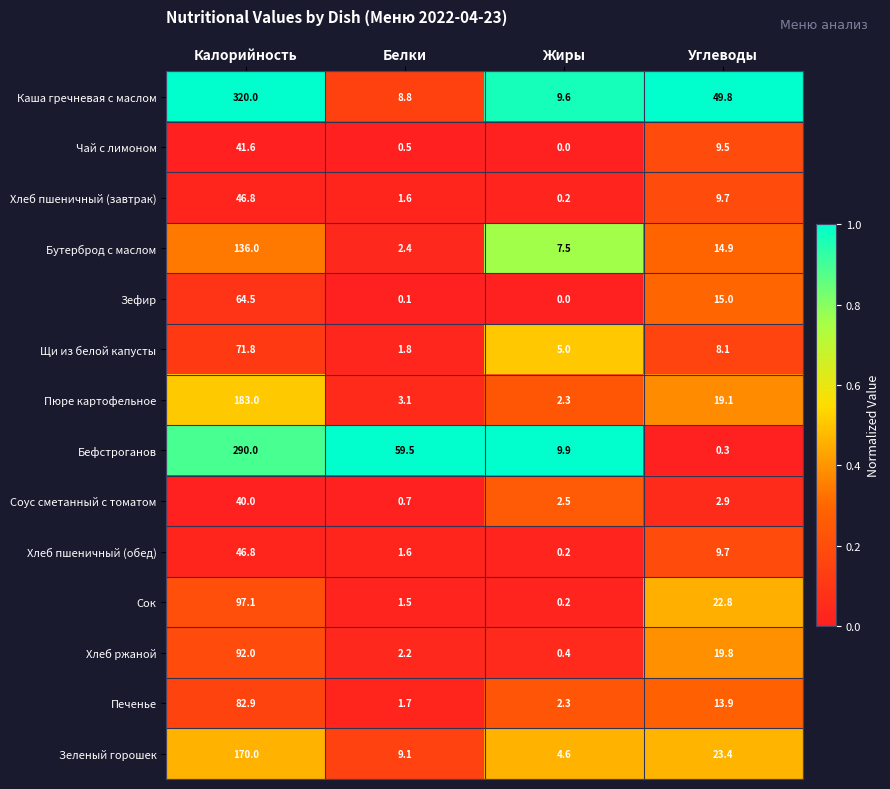

Which series has the largest total across all categories?

Каша гречневая с маслом